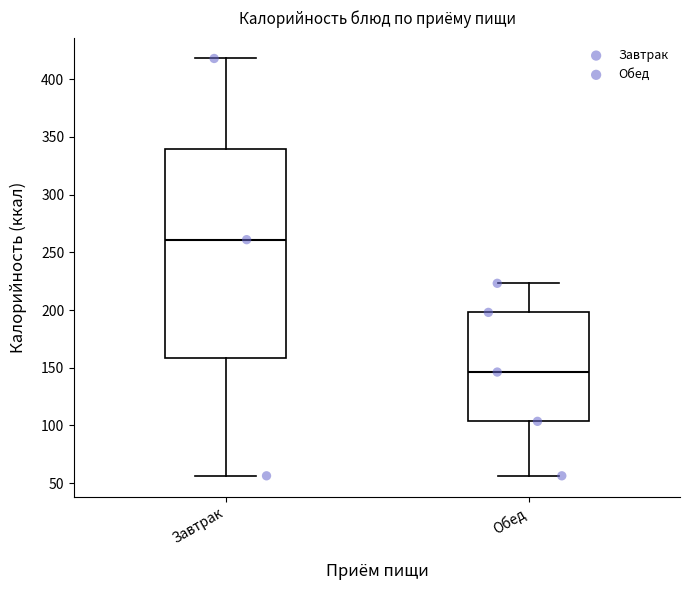

Where does the median line of the box for Обед sit on the y-axis? The values are not printed on the chart, so give them approximately, as read against the axis.

145